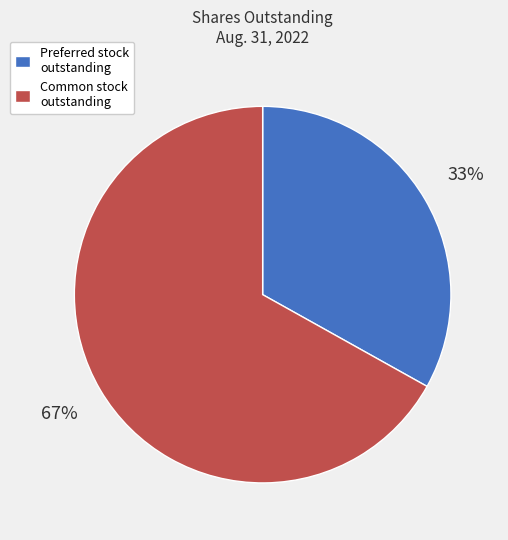

To the nearest percent, what is the average slice percentage?

50%